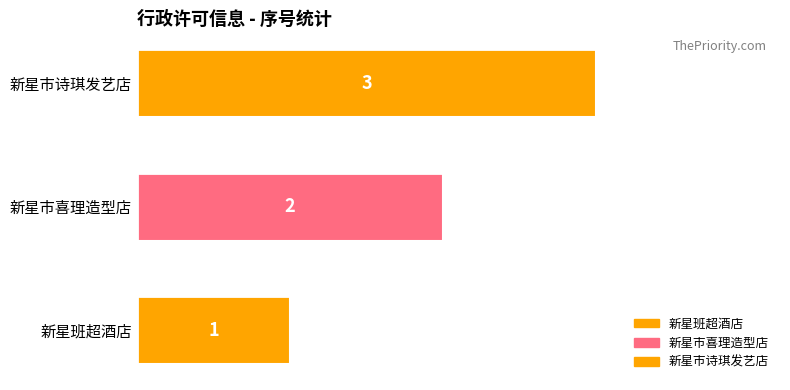

At which label is the value closest to 2?

新星市喜理造型店